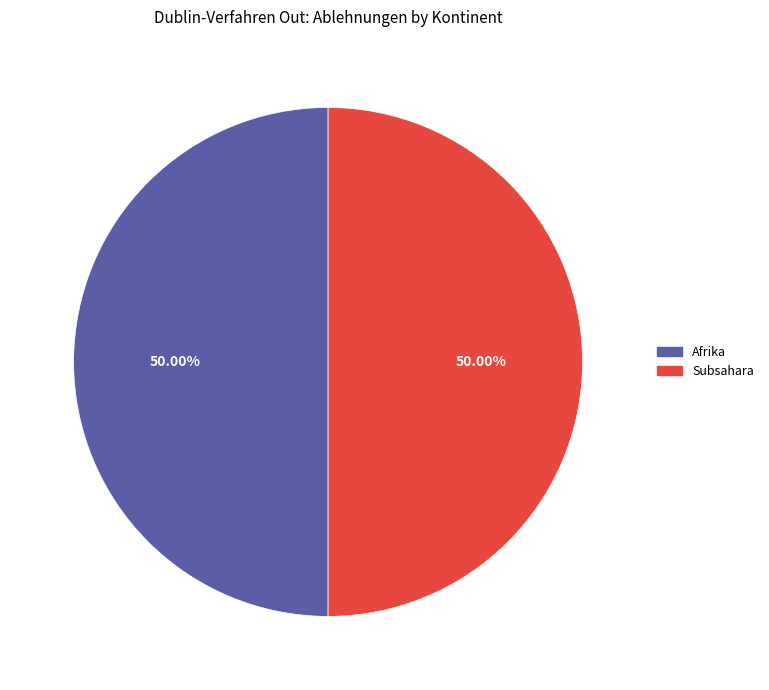

Is there any slice that represents more than half of the pie?

No